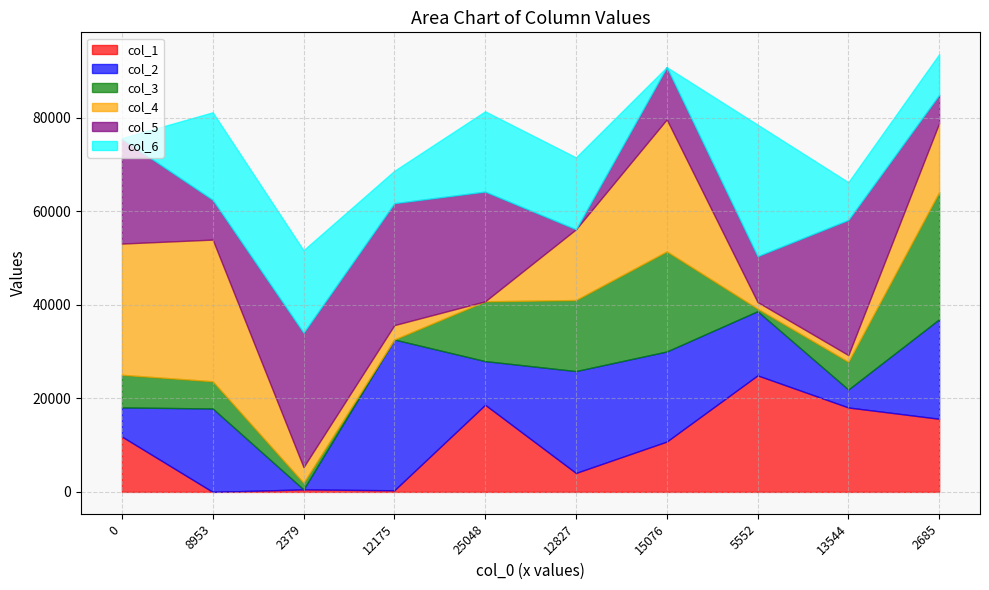

List the series in order of their peak value, lowest first.

col_1, col_3, col_6, col_5, col_4, col_2